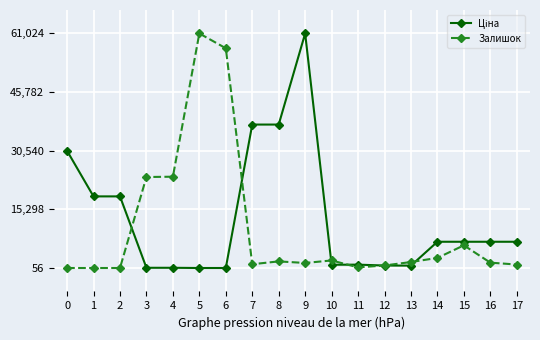

What is the spread (max minus min) of values at 0?

30455.7